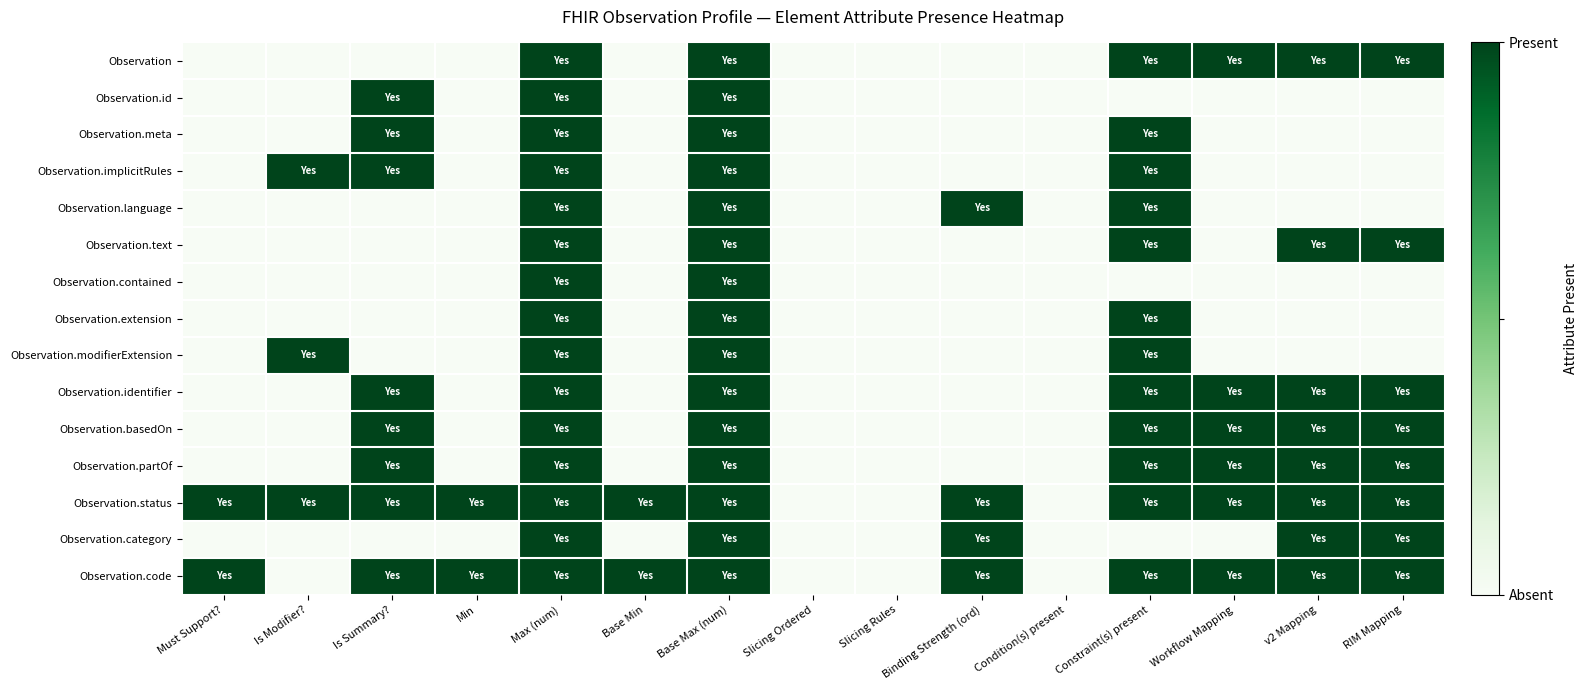

At how many categories does at least one series exceed 0?

12